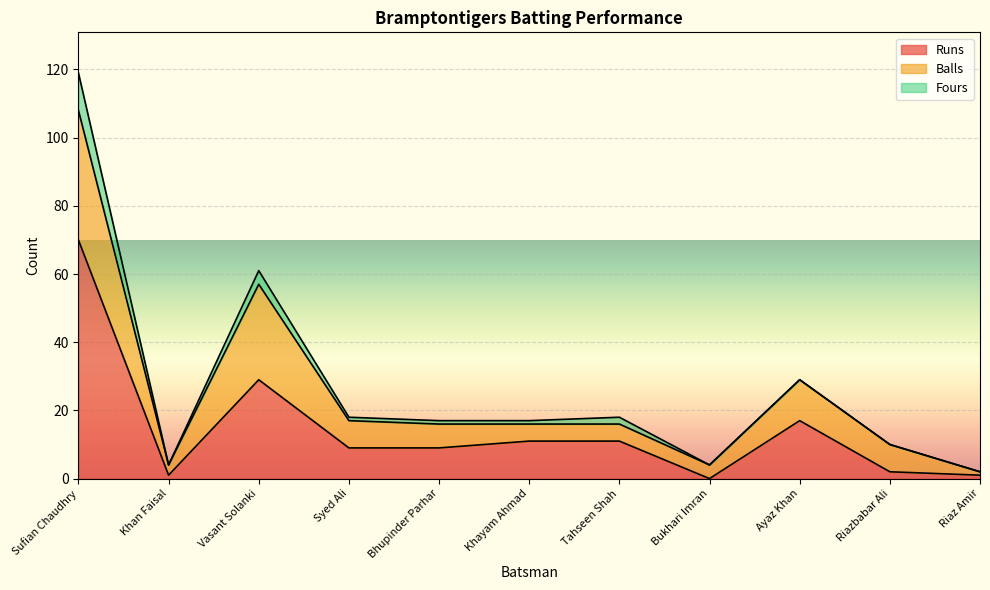

What is the sum of the Balls values at Sufian Chaudhry and Bukhari Imran?

42